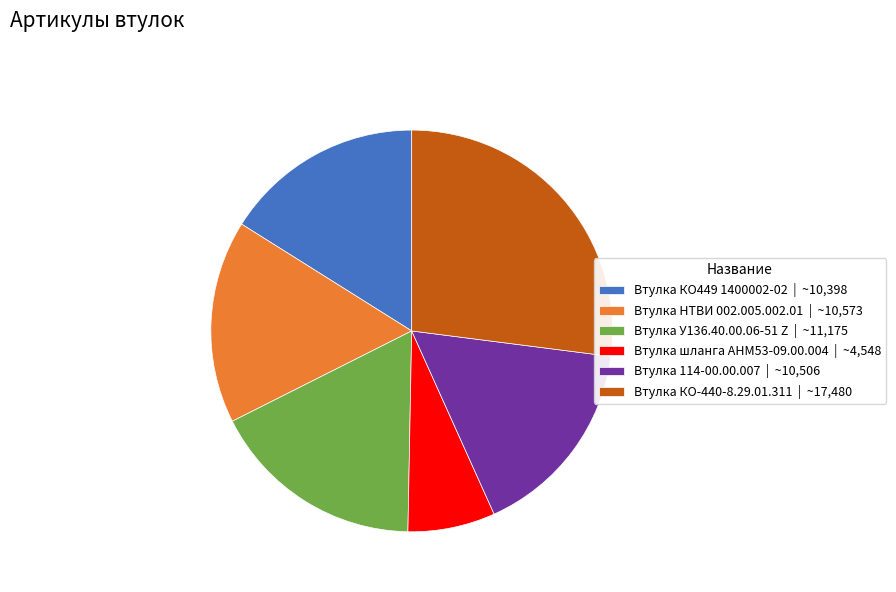

Approximately how many times larger is the value at Втулка КО449 1400002-02 compared to Втулка 114-00.00.007?

1.0